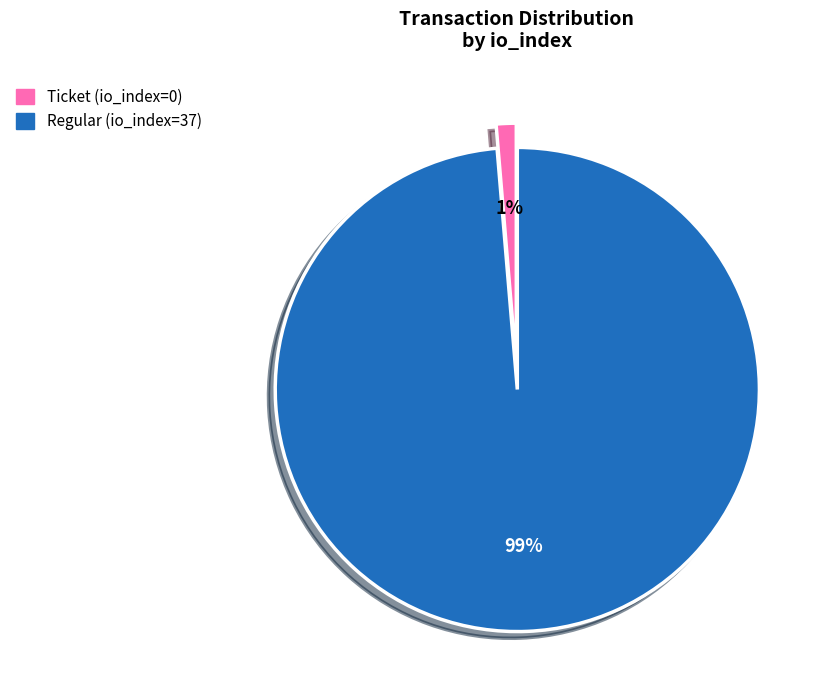

Which category has the biggest portion of the pie?

Regular (io_index=37)